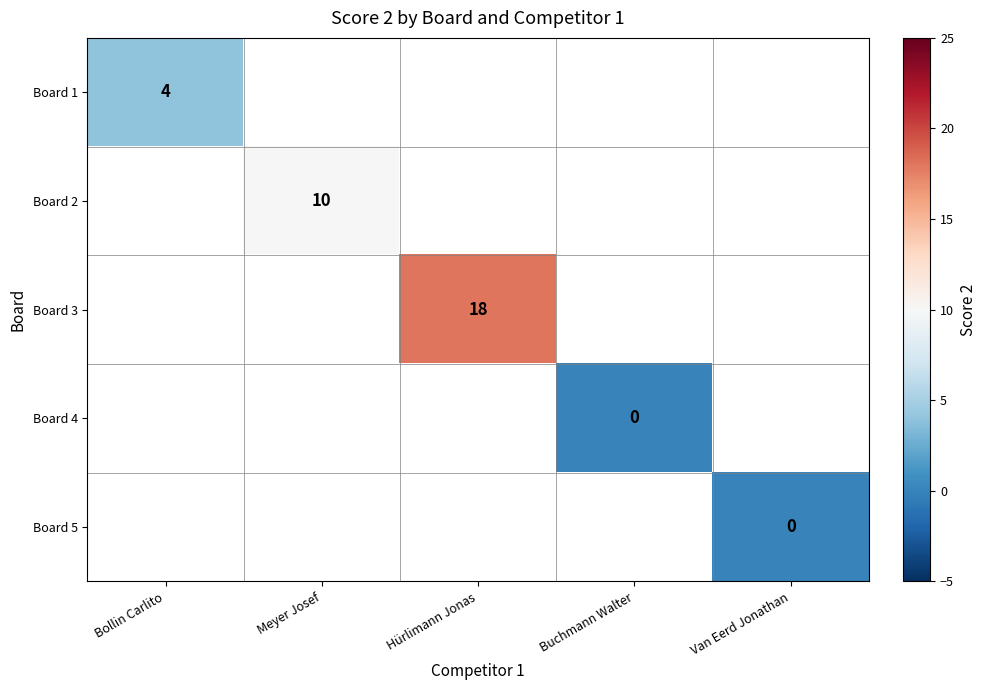

The Board 3 series shows 18 at Hürlimann Jonas. True or false?

True